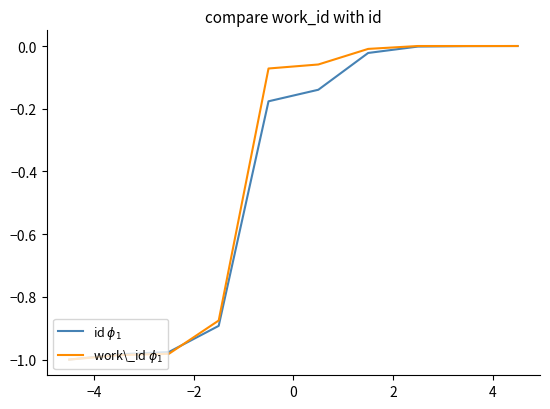

What is the label of the 8th point from the right?

−2